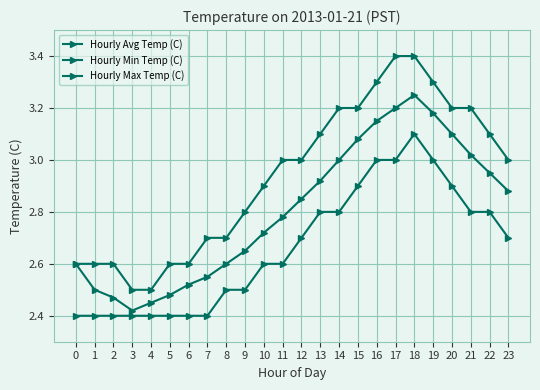

Is the value of Hourly Avg Temp (C) at 20 greater than the value of Hourly Min Temp (C) at 22?

Yes